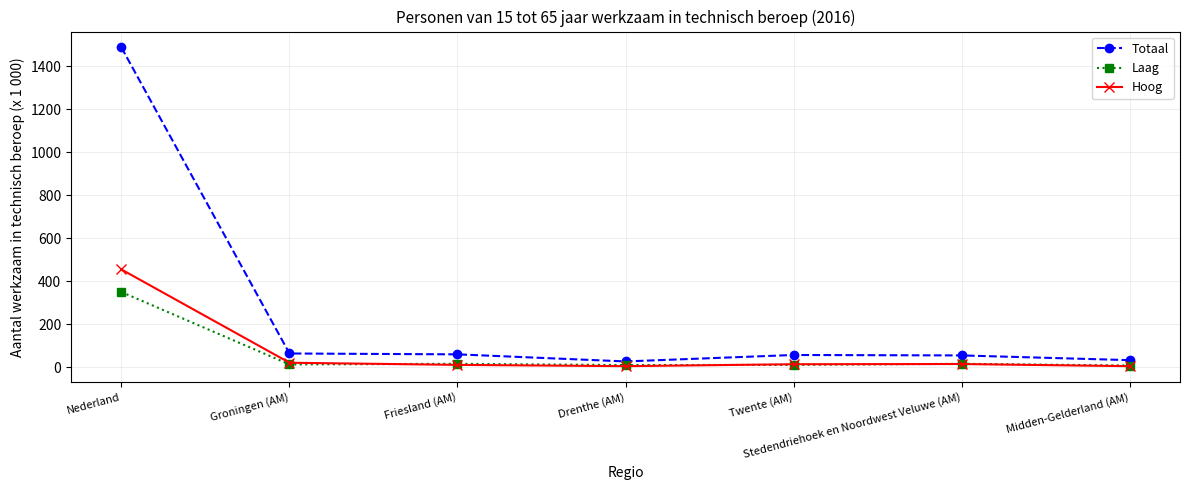

True or false: Totaal and Laag cross at least once.

False